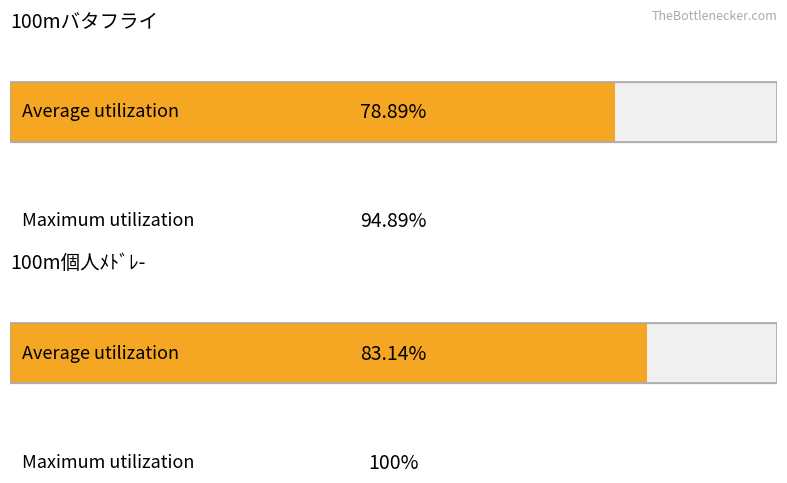

What is the difference between the highest and lowest values at 100mバタフライ?

16.0